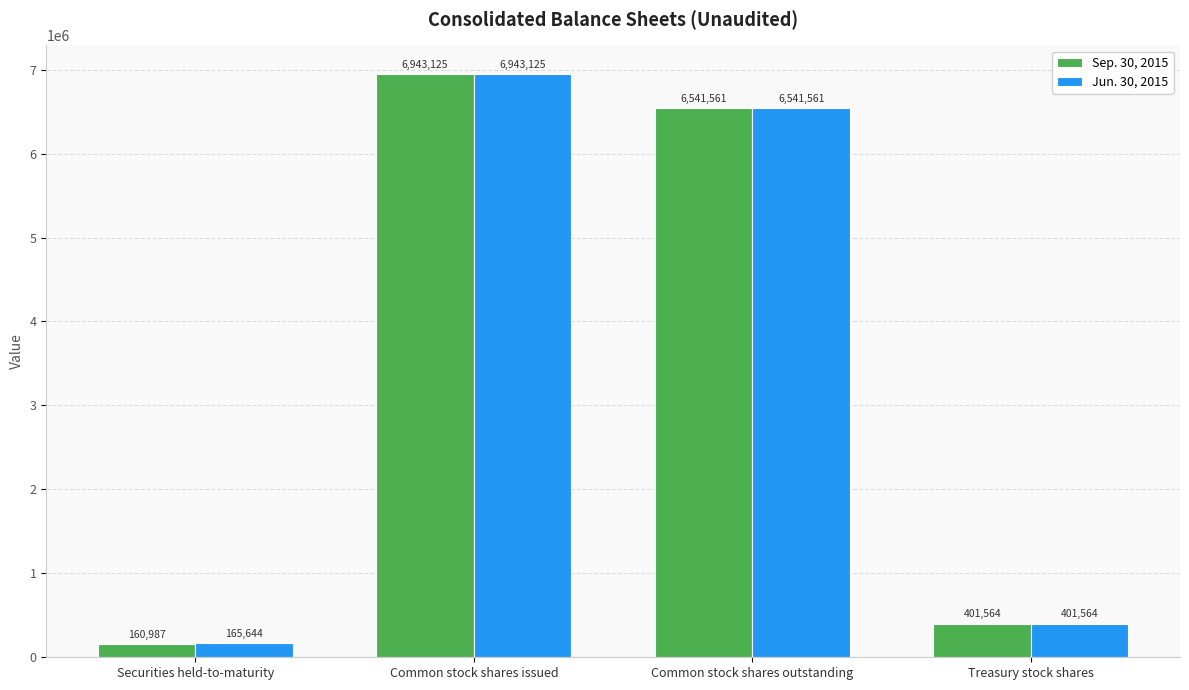

How many categories are shown in the chart?

4